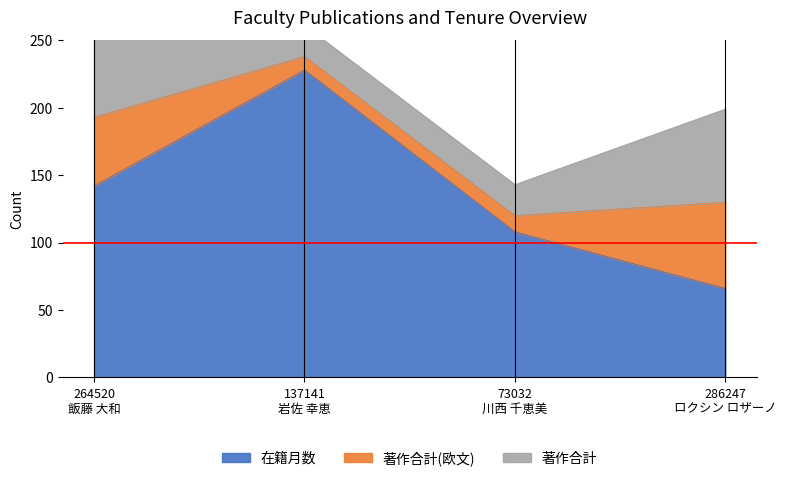

How many intersections are there between 著作合計 and 在籍月数?

1